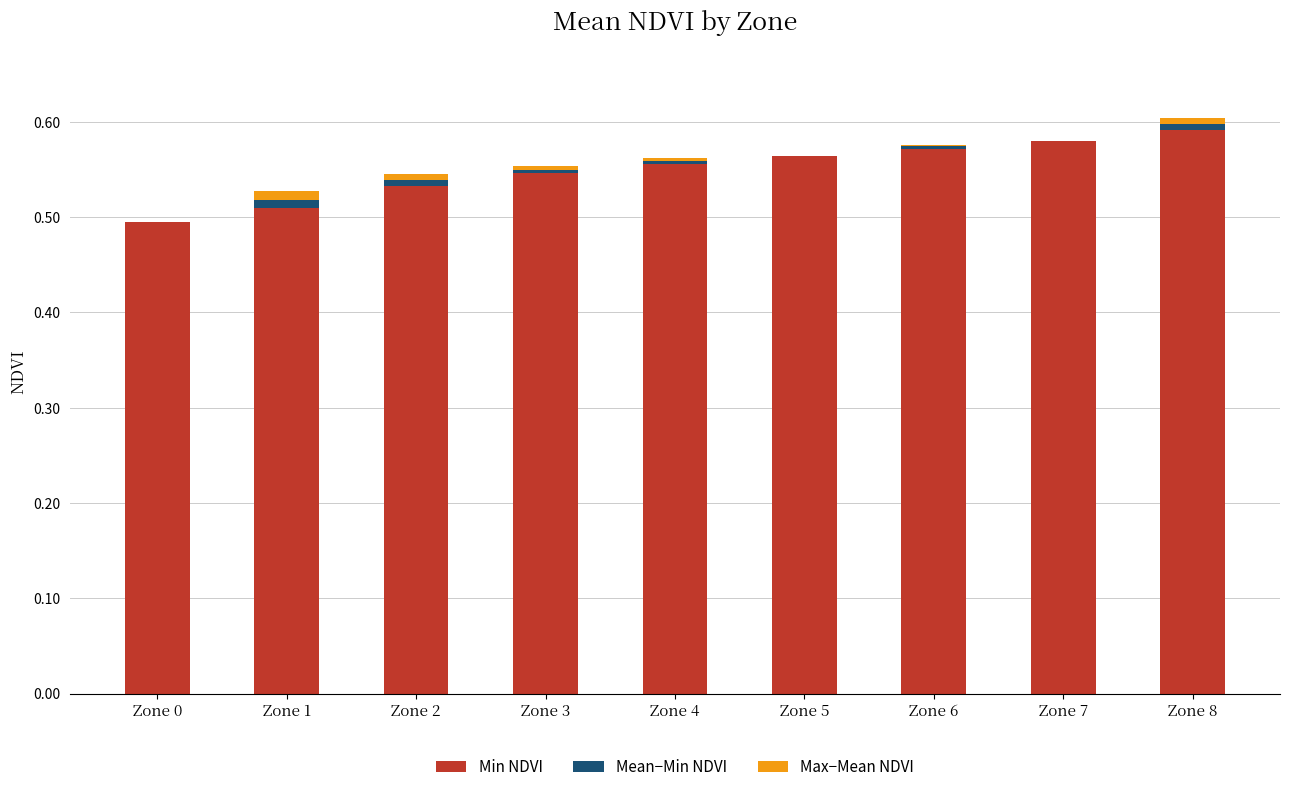

Count the number of data series in this chart.

3